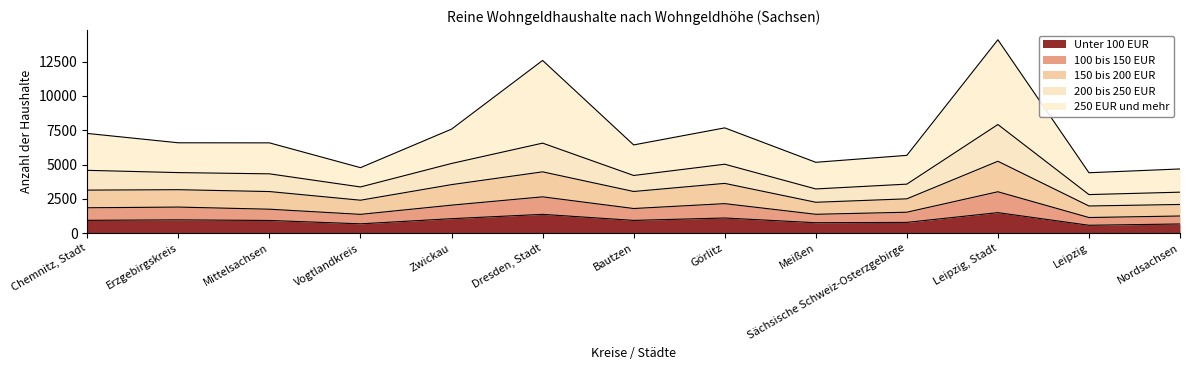

List the labels in order of 100 bis 150 EUR value, smallest first.

Leipzig, Nordsachsen, Meißen, Vogtlandkreis, Sächsische Schweiz-Osterzgebirge, Mittelsachsen, Bautzen, Chemnitz, Stadt, Erzgebirgskreis, Zwickau, Görlitz, Dresden, Stadt, Leipzig, Stadt